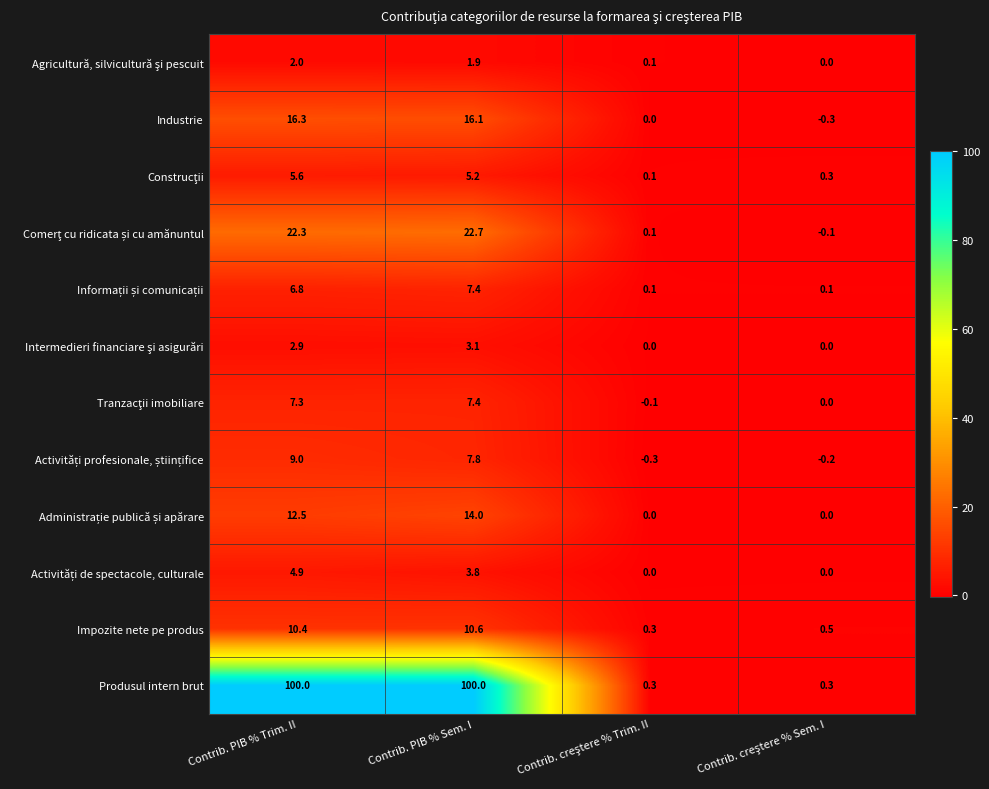

What is the difference between the highest and lowest values at Contrib. PIB % Sem. I?

98.1